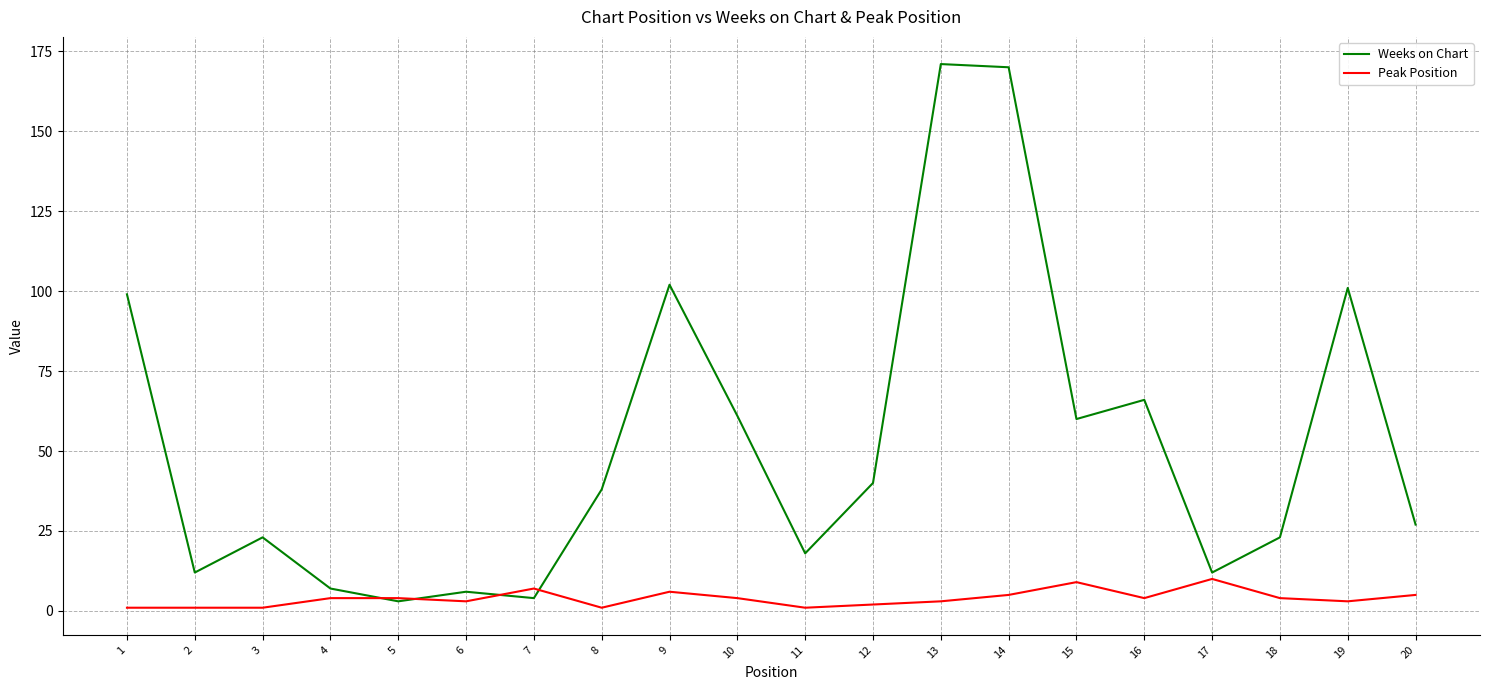

List the series in order of their overall mean, highest first.

Weeks on Chart, Peak Position